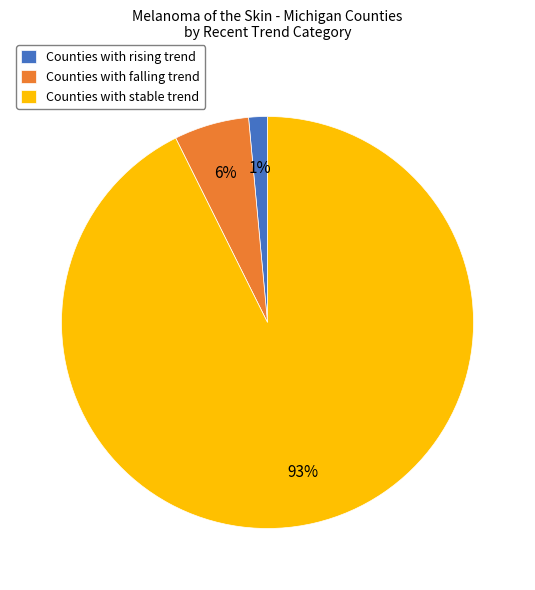

To the nearest percent, what percentage of the pie is Counties with stable trend?

93%